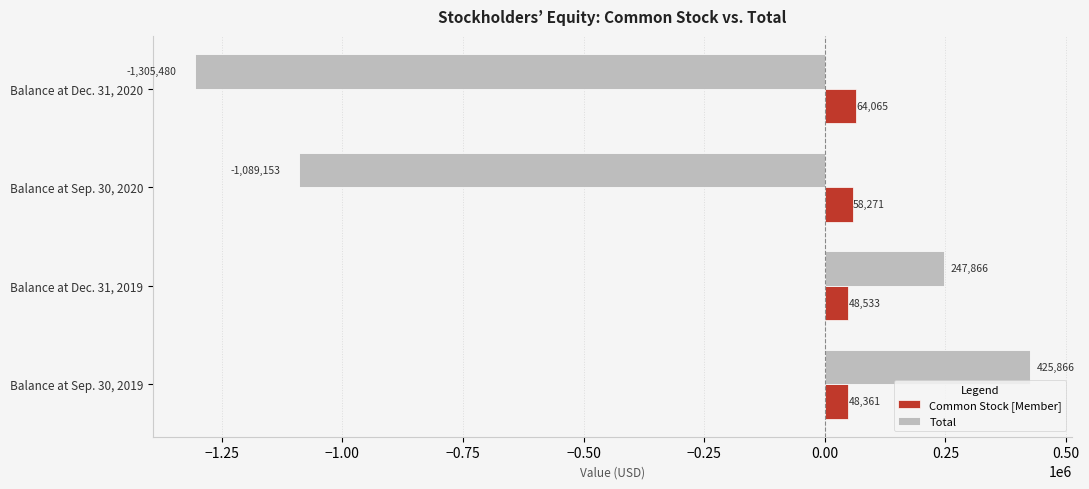

The Total series shows 123951 at Balance at Sep. 30, 2019. True or false?

False